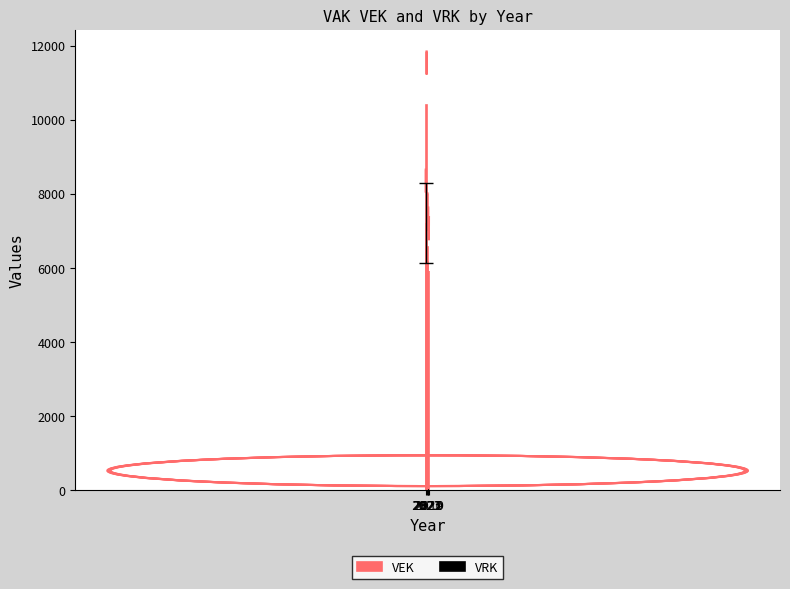

What is the difference between the maximum and minimum values?

4473